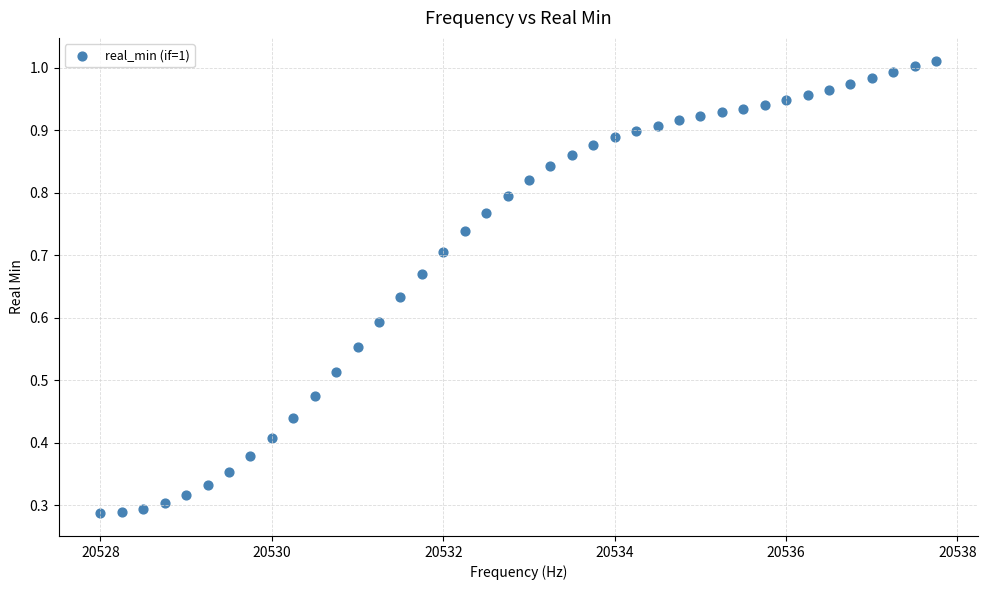

What is the range of X values (max minus min)?

9.8